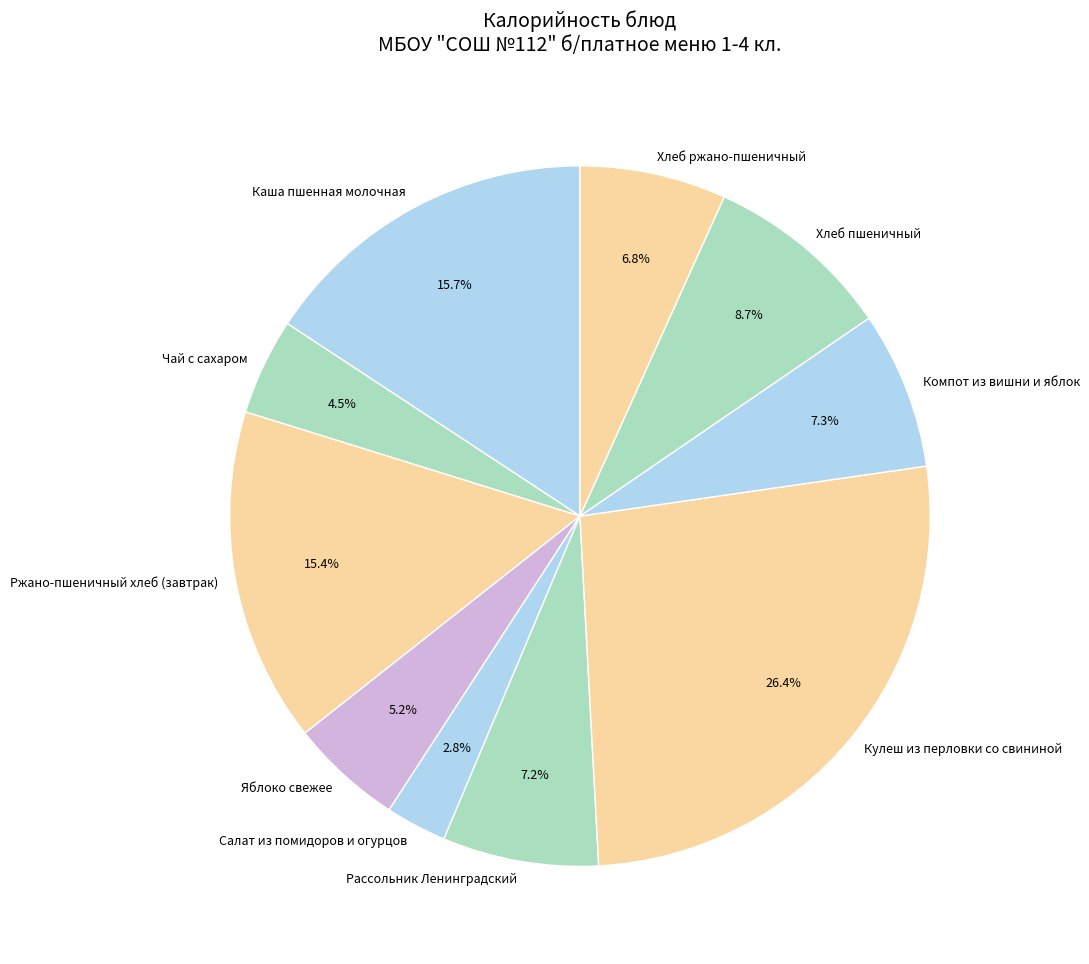

What percentage do Яблоко свежее and Ржано-пшеничный хлеб (завтрак) together represent?

20.6%